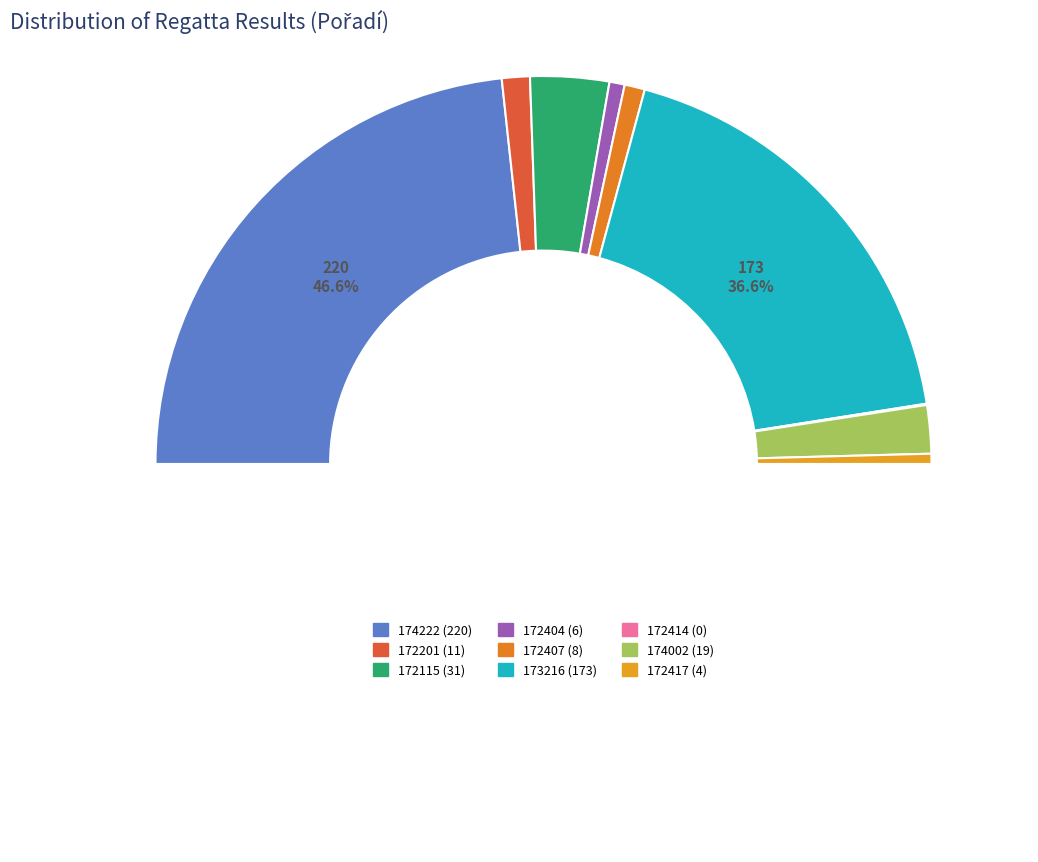

Which category has the biggest portion of the pie?

174222